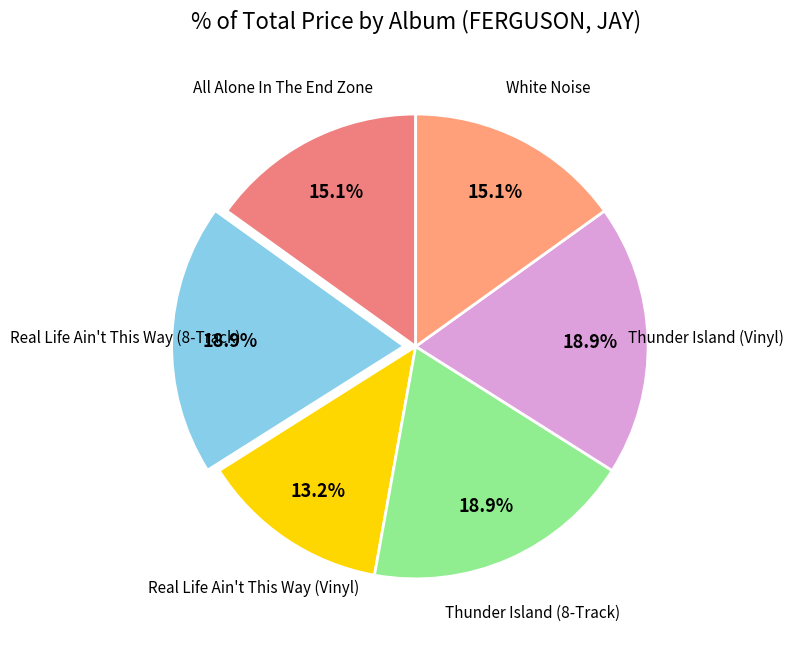

How many slices are in this pie chart?

6